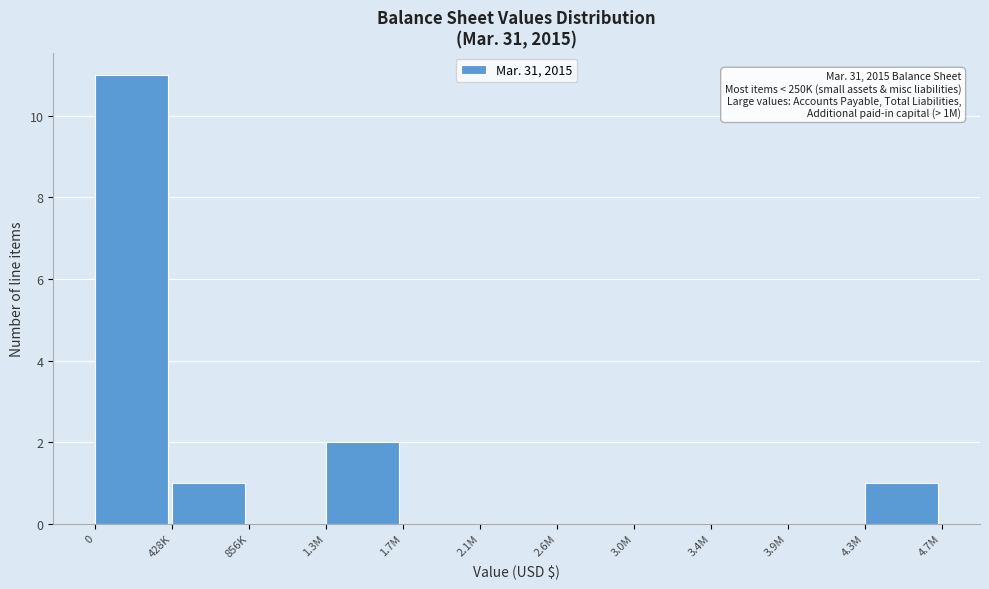

Reading left to right, extract all data points from this chart.

0=11	428K=1	856K=0	1.3M=2	1.7M=0	2.1M=0	2.6M=0	3.0M=0	3.4M=0	3.9M=0	4.3M=1